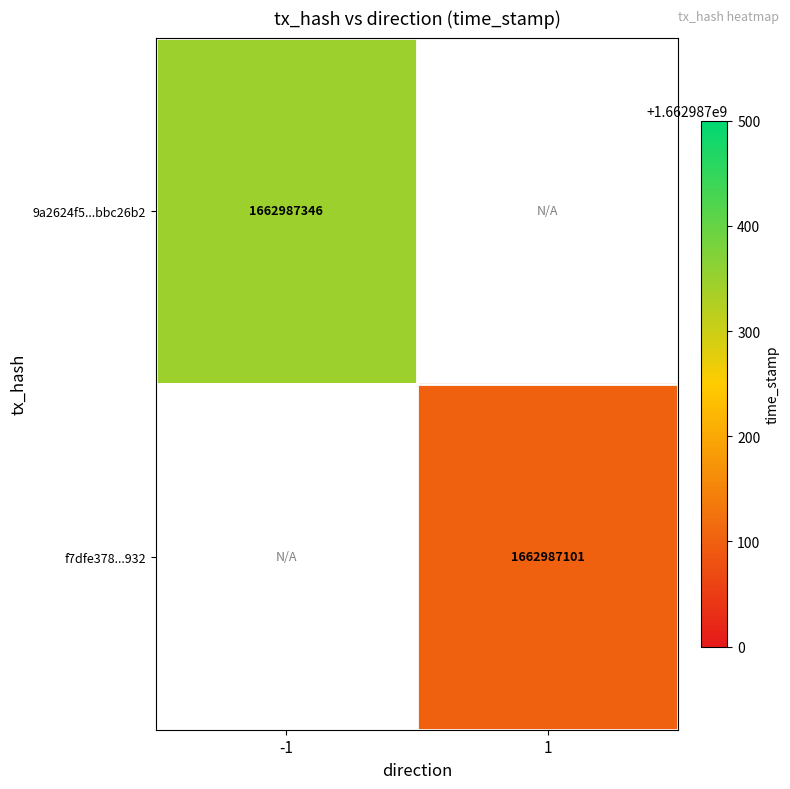

What is the maximum value shown in the chart?

1662987346